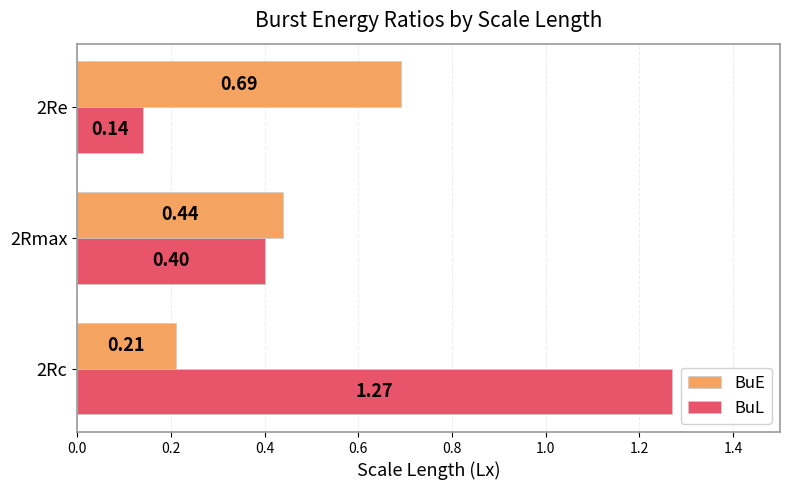

Count the BuL values in the range 0 to 1.

2